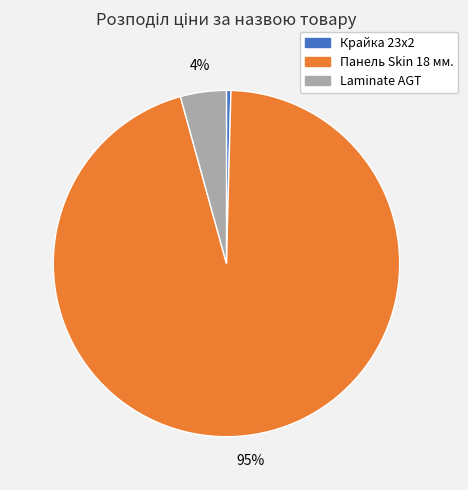

Is there any slice that represents more than half of the pie?

Yes